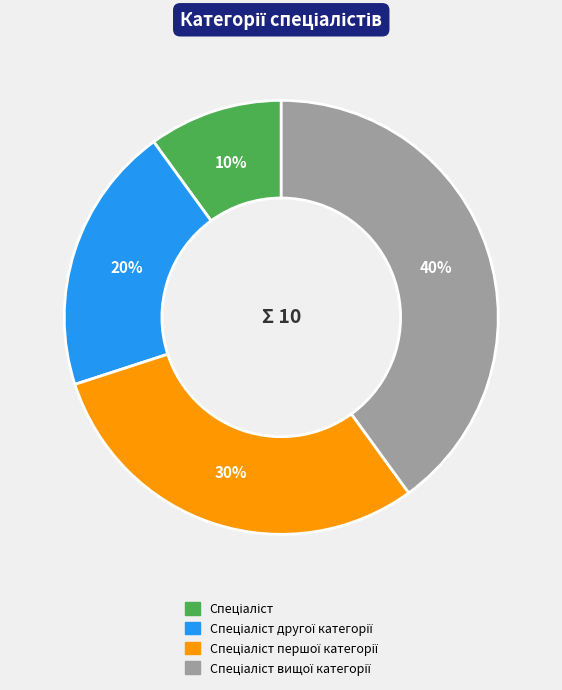

To the nearest percent, what is the difference between the largest and smallest slice percentages?

30%